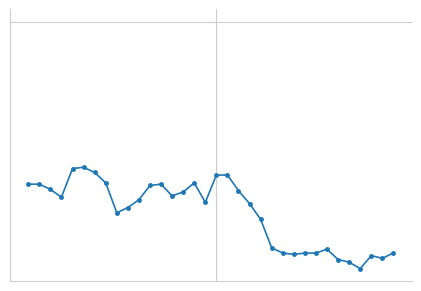

Does the chart have visible grid lines?

No